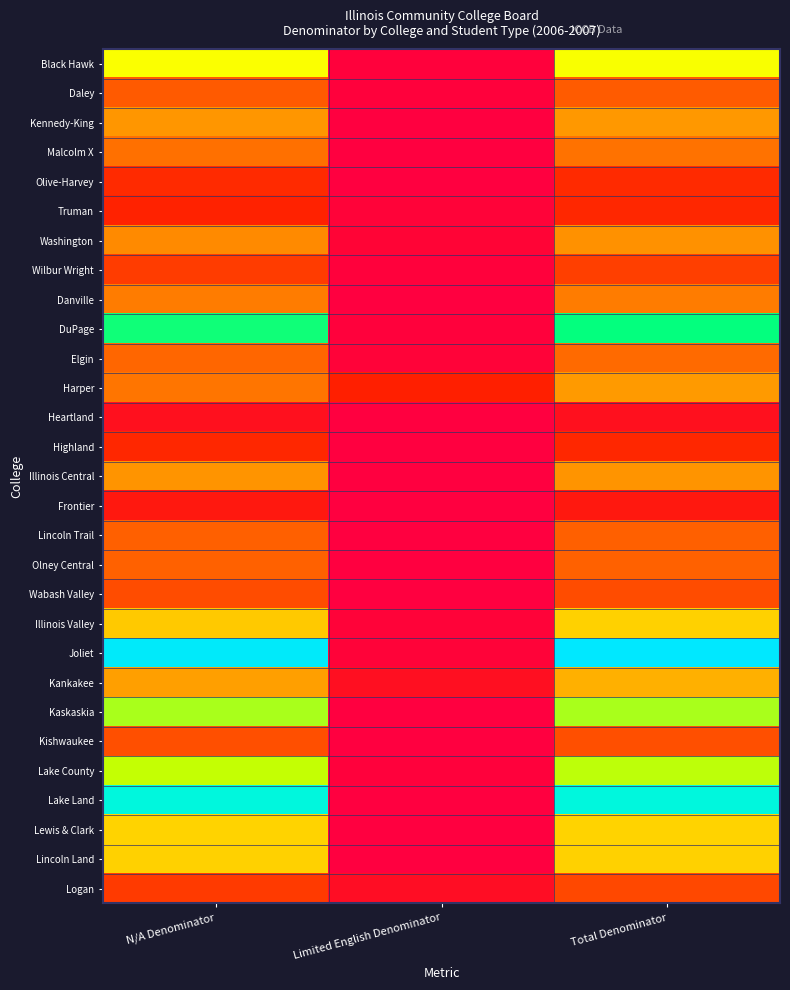

Reading left to right, transcribe all the data shown in this chart.

Black Hawk: N/A Denominator=846	Limited English Denominator=6	Total Denominator=852
Daley: N/A Denominator=340	Limited English Denominator=8	Total Denominator=348
Kennedy-King: N/A Denominator=555	Limited English Denominator=1	Total Denominator=556
Malcolm X: N/A Denominator=426	Limited English Denominator=2	Total Denominator=428
Olive-Harvey: N/A Denominator=160	Limited English Denominator=0	Total Denominator=160
Truman: N/A Denominator=131	Limited English Denominator=15	Total Denominator=146
Washington: N/A Denominator=516	Limited English Denominator=18	Total Denominator=534
Wilbur Wright: N/A Denominator=230	Limited English Denominator=8	Total Denominator=238
Danville: N/A Denominator=471	Limited English Denominator=0	Total Denominator=471
DuPage: N/A Denominator=1184	Limited English Denominator=8	Total Denominator=1192
Elgin: N/A Denominator=387	Limited English Denominator=16	Total Denominator=403
Harper: N/A Denominator=440	Limited English Denominator=122	Total Denominator=562
Heartland: N/A Denominator=67	Limited English Denominator=0	Total Denominator=67
Highland: N/A Denominator=150	Limited English Denominator=0	Total Denominator=150
Illinois Central: N/A Denominator=549	Limited English Denominator=0	Total Denominator=549
Frontier: N/A Denominator=92	Limited English Denominator=0	Total Denominator=92
Lincoln Trail: N/A Denominator=360	Limited English Denominator=0	Total Denominator=360
Olney Central: N/A Denominator=366	Limited English Denominator=0	Total Denominator=366
Wabash Valley: N/A Denominator=290	Limited English Denominator=0	Total Denominator=290
Illinois Valley: N/A Denominator=722	Limited English Denominator=15	Total Denominator=737
Joliet: N/A Denominator=1421	Limited English Denominator=16	Total Denominator=1437
Kankakee: N/A Denominator=581	Limited English Denominator=58	Total Denominator=639
Kaskaskia: N/A Denominator=1007	Limited English Denominator=0	Total Denominator=1007
Kishwaukee: N/A Denominator=300	Limited English Denominator=0	Total Denominator=300
Lake County: N/A Denominator=965	Limited English Denominator=8	Total Denominator=973
Lake Land: N/A Denominator=1354	Limited English Denominator=0	Total Denominator=1354
Lewis & Clark: N/A Denominator=741	Limited English Denominator=2	Total Denominator=743
Lincoln Land: N/A Denominator=739	Limited English Denominator=0	Total Denominator=739
Logan: N/A Denominator=224	Limited English Denominator=51	Total Denominator=275